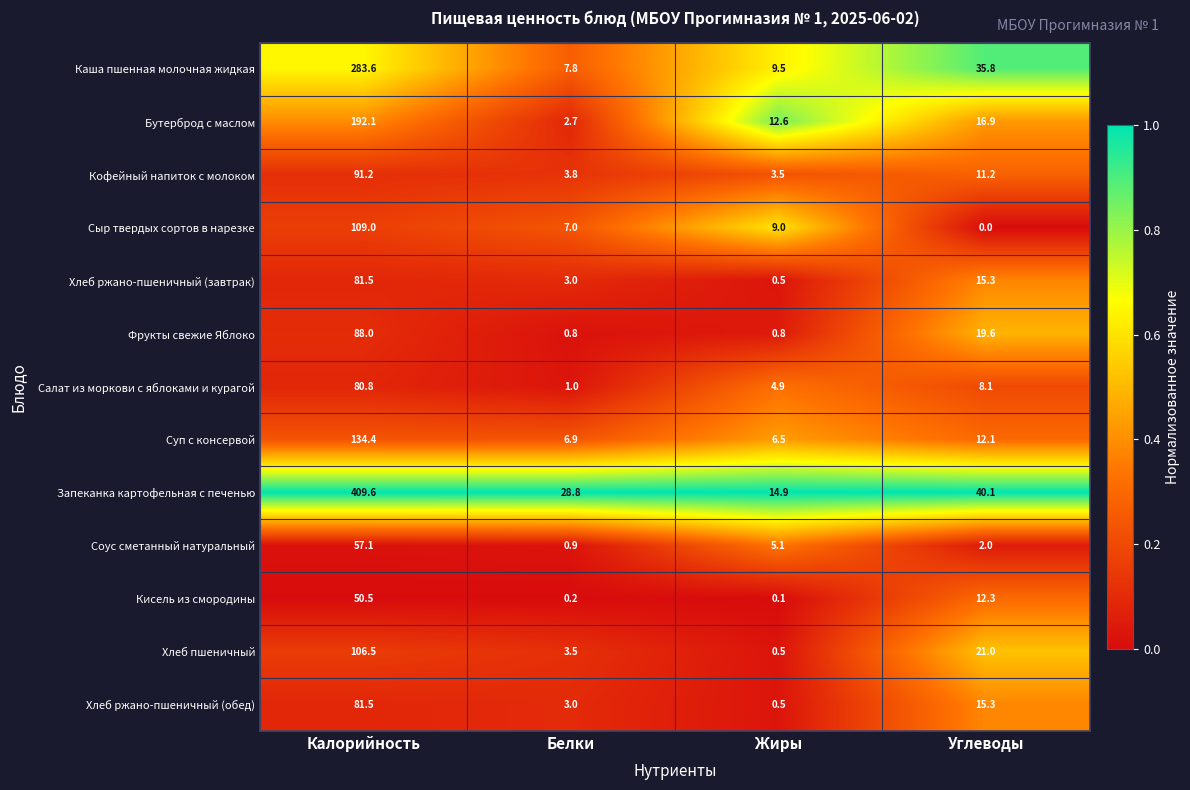

True or false: Хлеб ржано-пшеничный (обед) has a value of 118.7 at Калорийность.

False